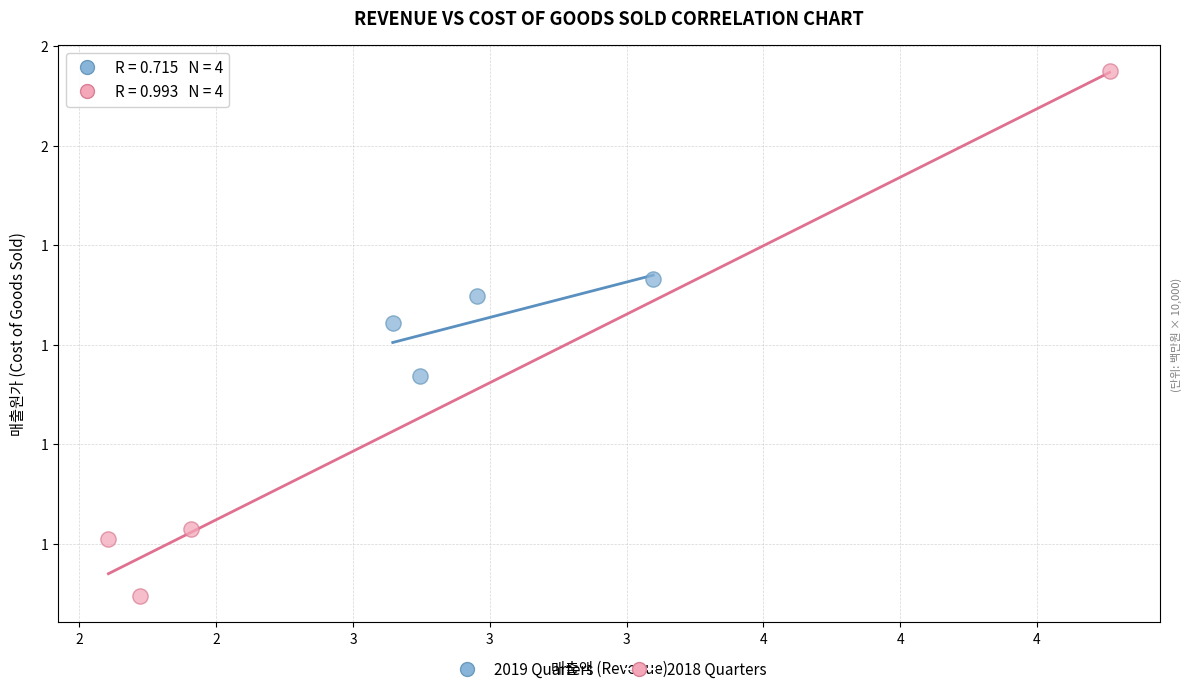

What are all the series names shown in the legend?

2019 Quarters, 2018 Quarters